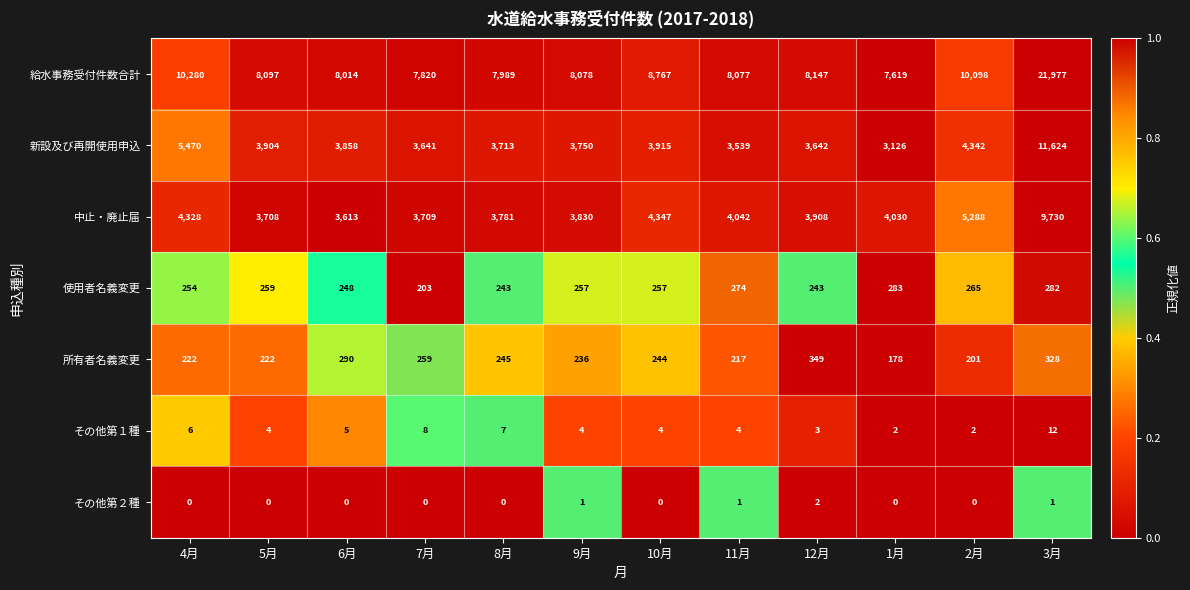

What is the average value of the その他第１種 series?

5